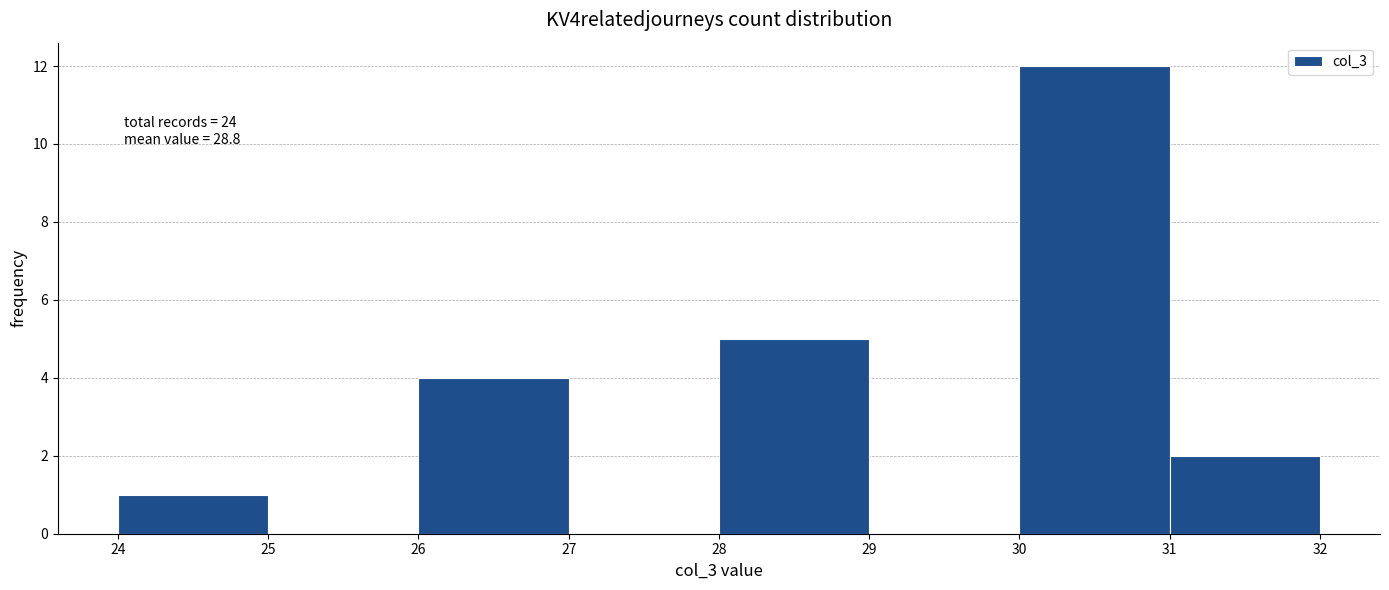

Over which range of the x-axis is the bar tallest?

30 to 31